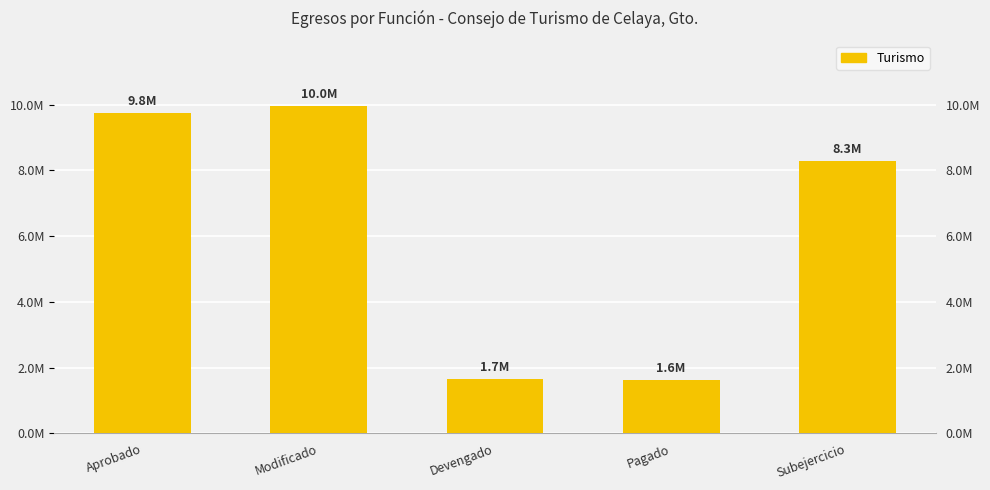

What is the smallest value displayed?

1616189.7